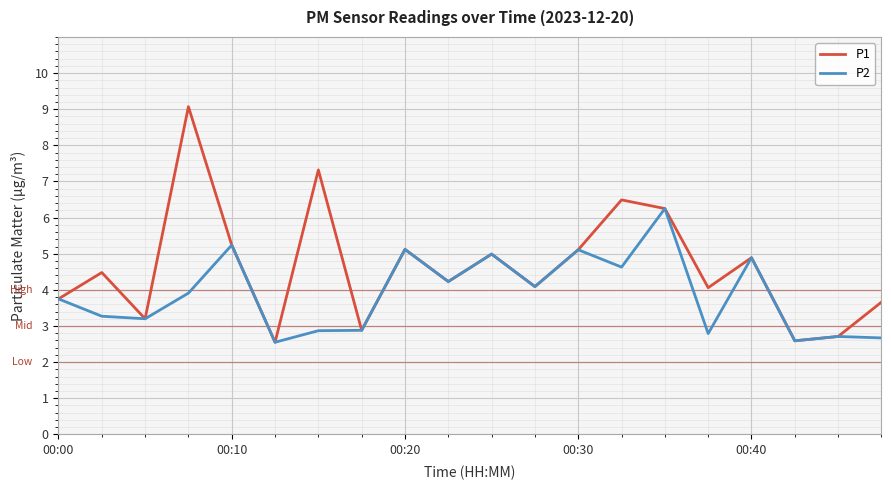

Which series has the largest total across all categories?

P1